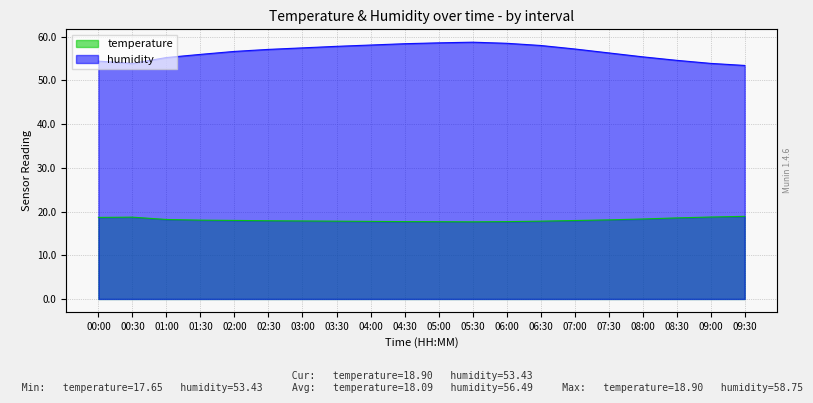

How many categories are shown in the chart?

20